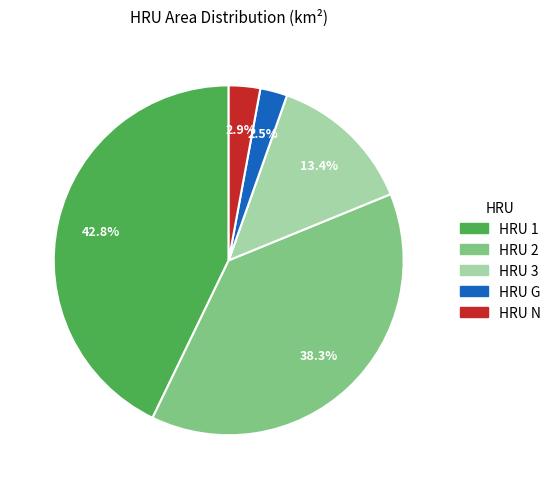

What is the largest slice in the pie chart?

HRU 1